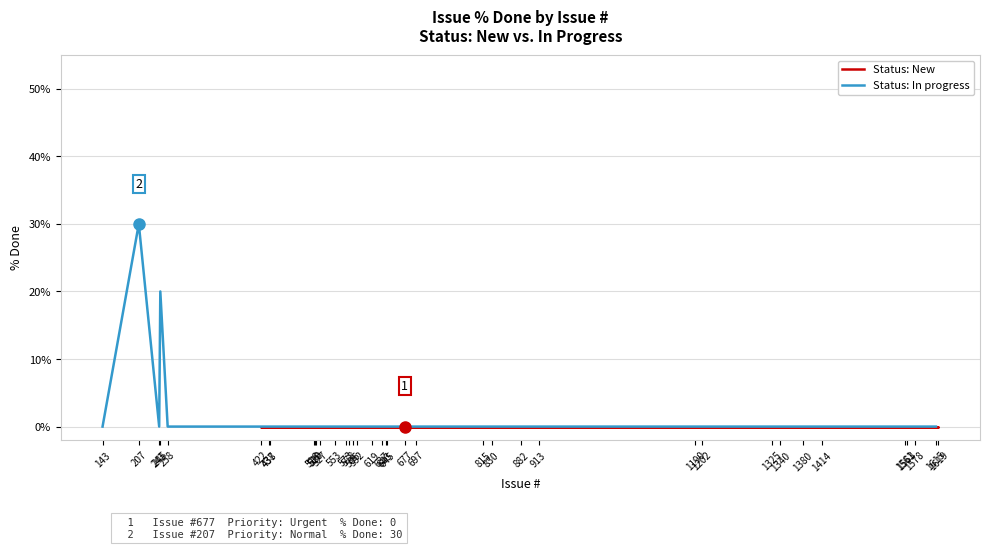

How many data points are above 0?

2